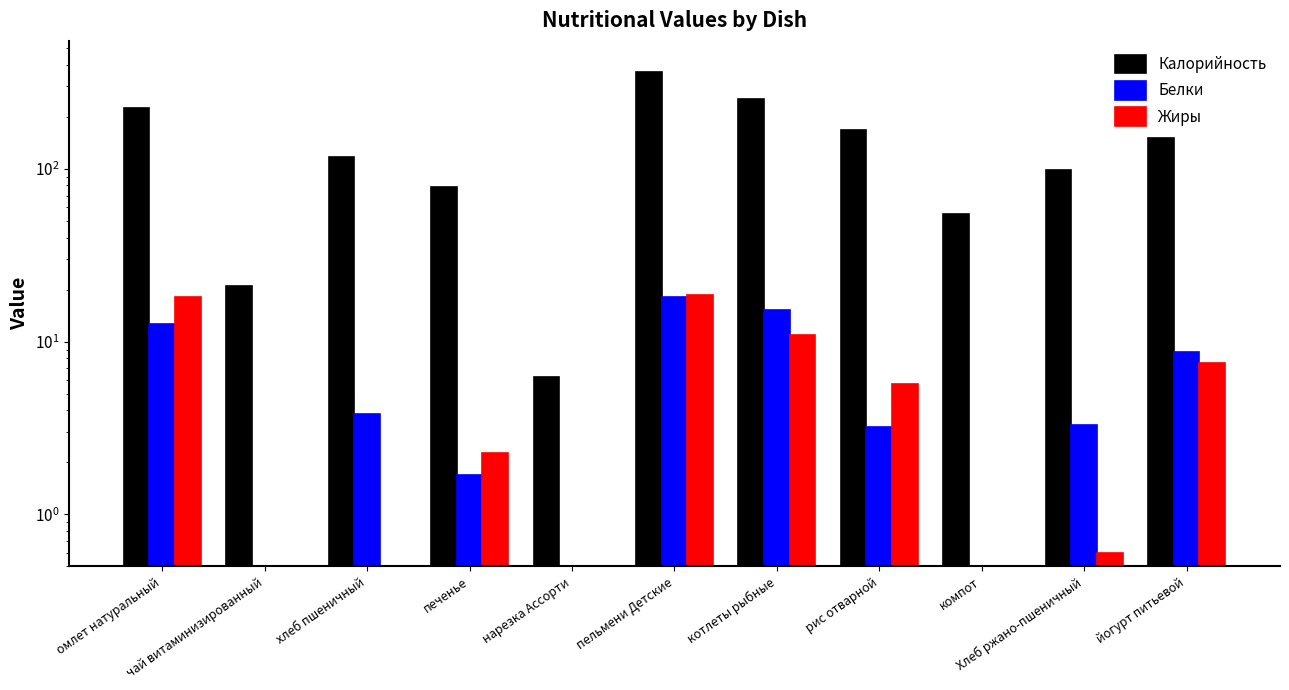

How many values in the Калорийность series exceed 117?

6